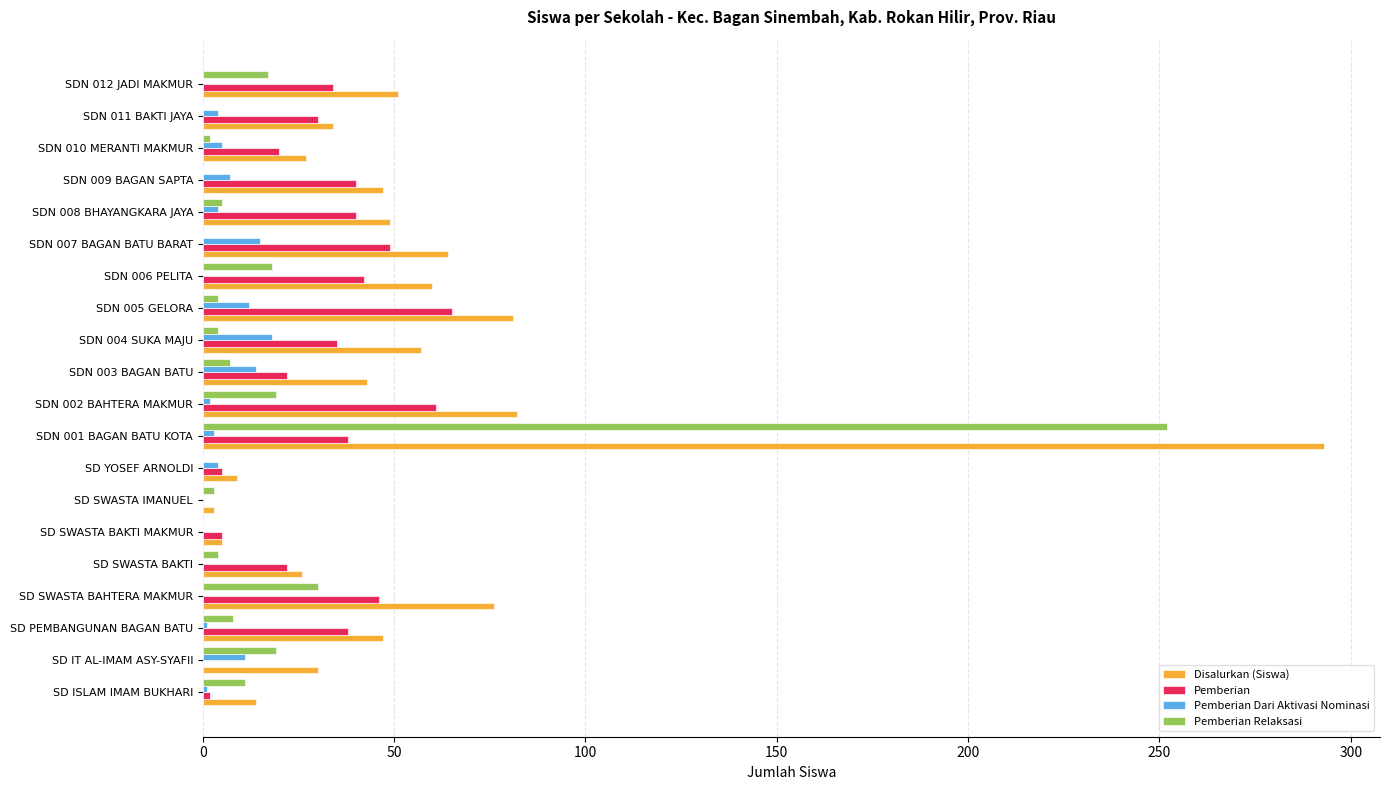

Is it true that Pemberian Relaksasi equals 0 at SDN 009 BAGAN SAPTA?

True